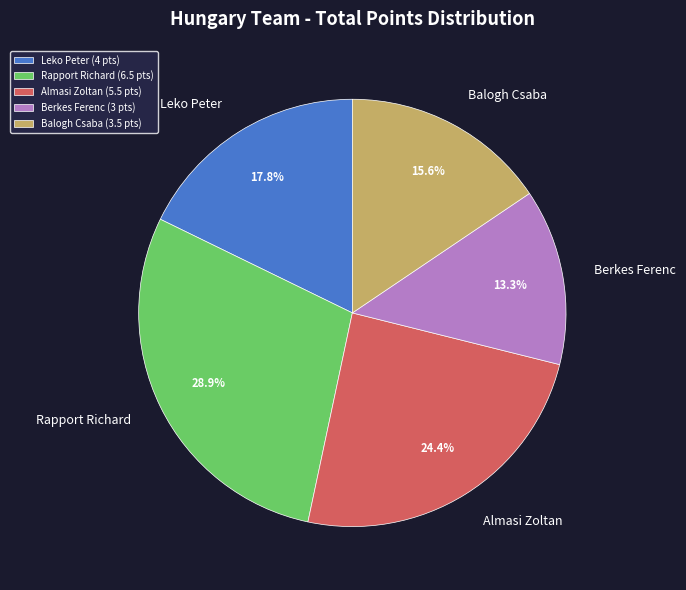

How many segments does this pie chart have?

5